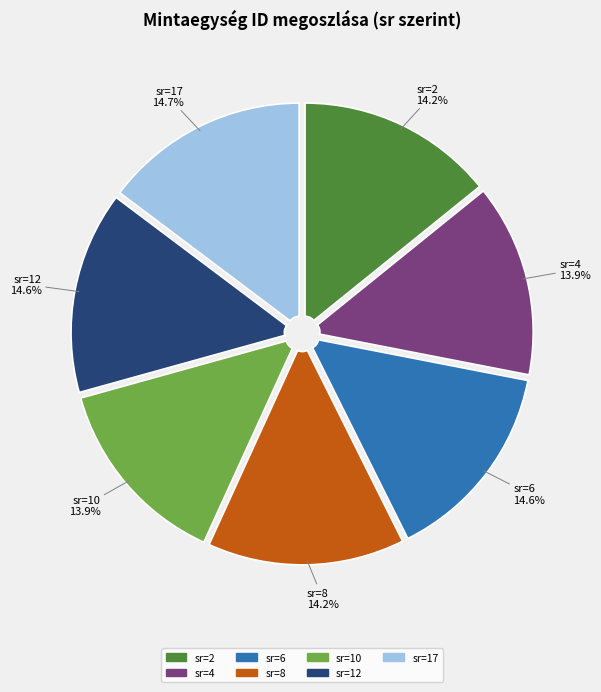

How much of the chart is everything except sr=10?

86.1%